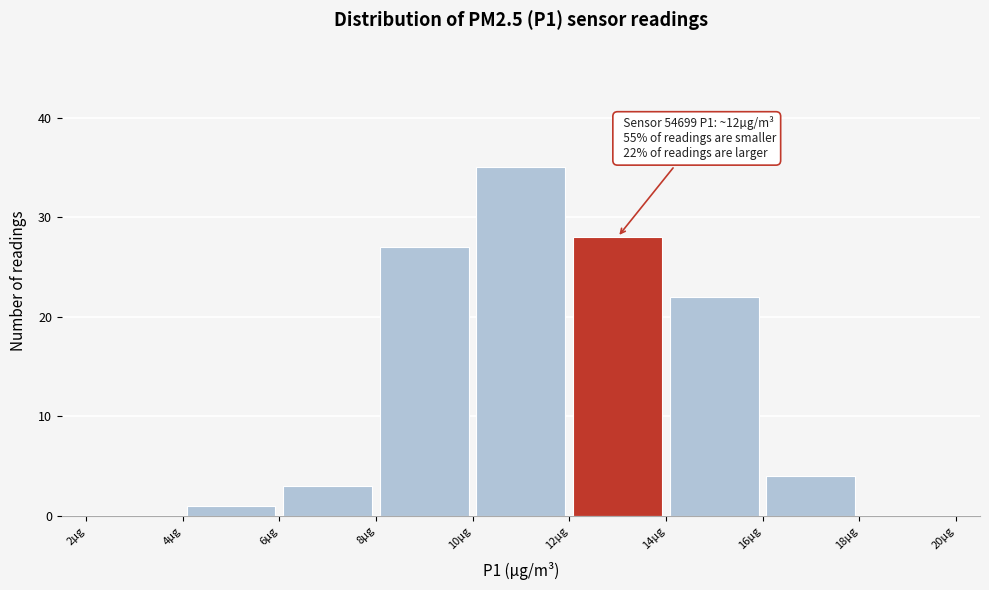

Over which range of the x-axis is the bar tallest?

10 to 12